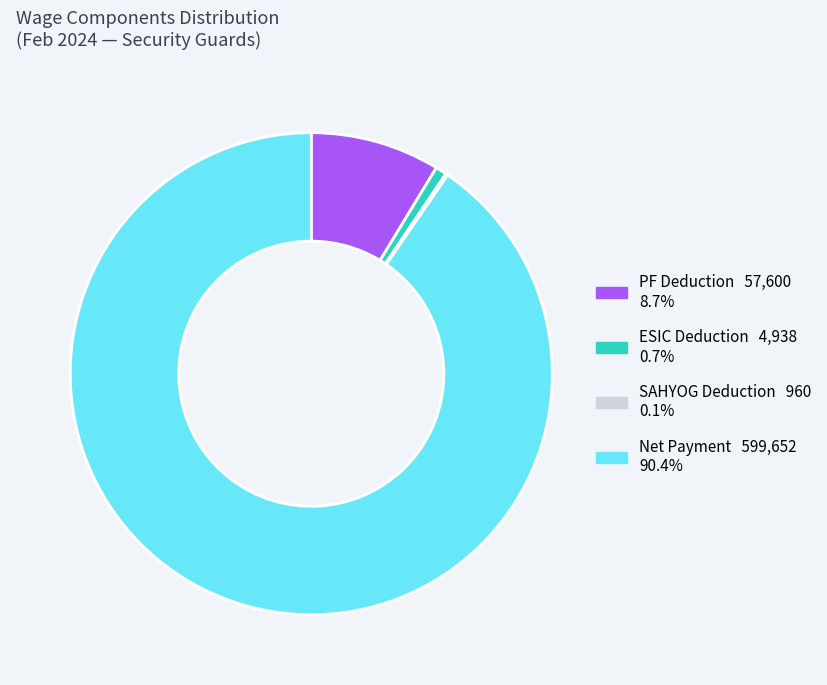

Does any single category account for the majority?

Yes